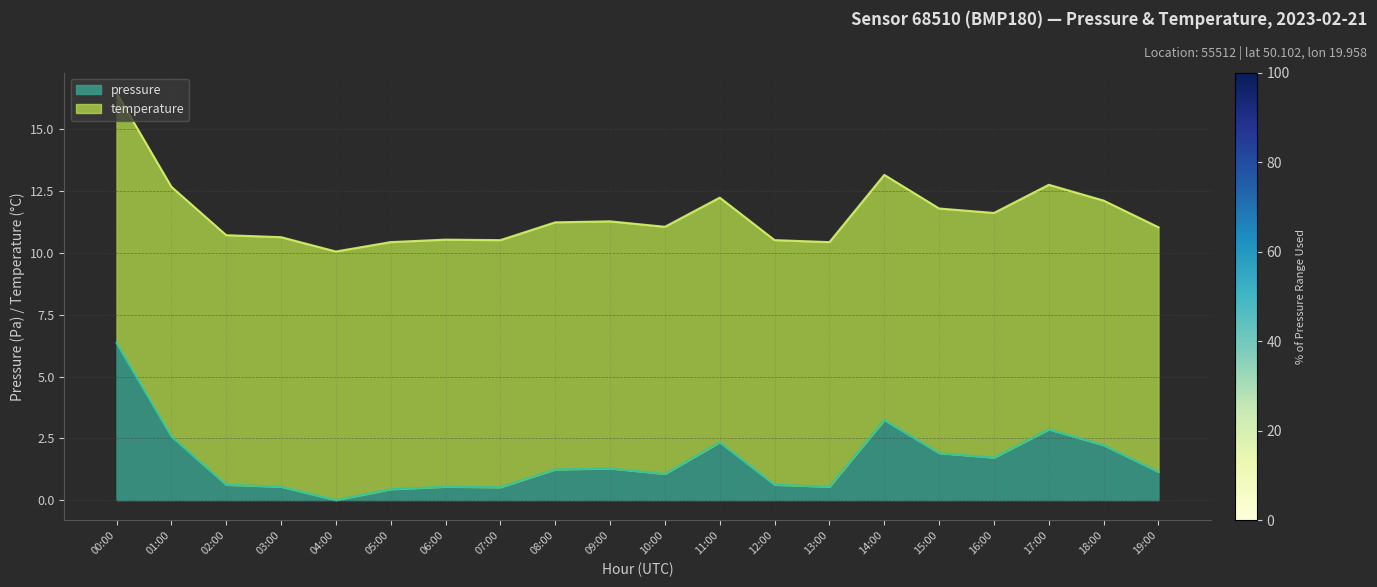

At which label is the value closest to 3?

17:00